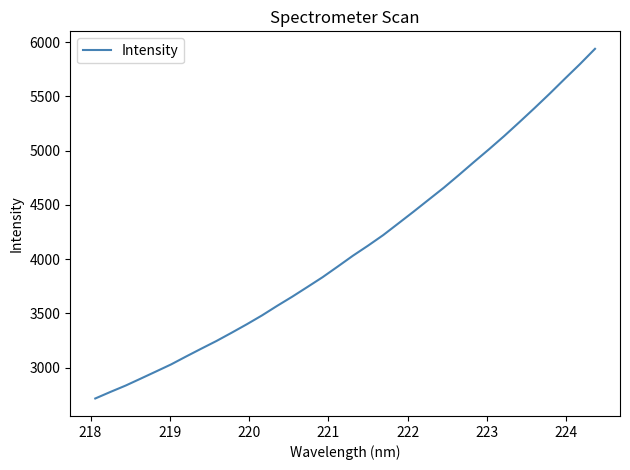

What is the smallest value displayed?

2716.4